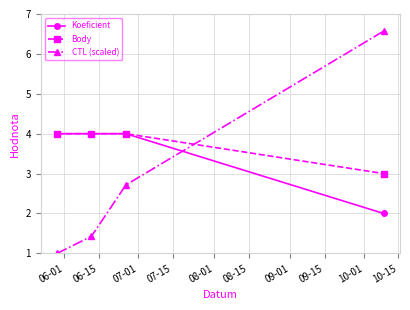

What is the highest value of the CTL (scaled) series?

6.6